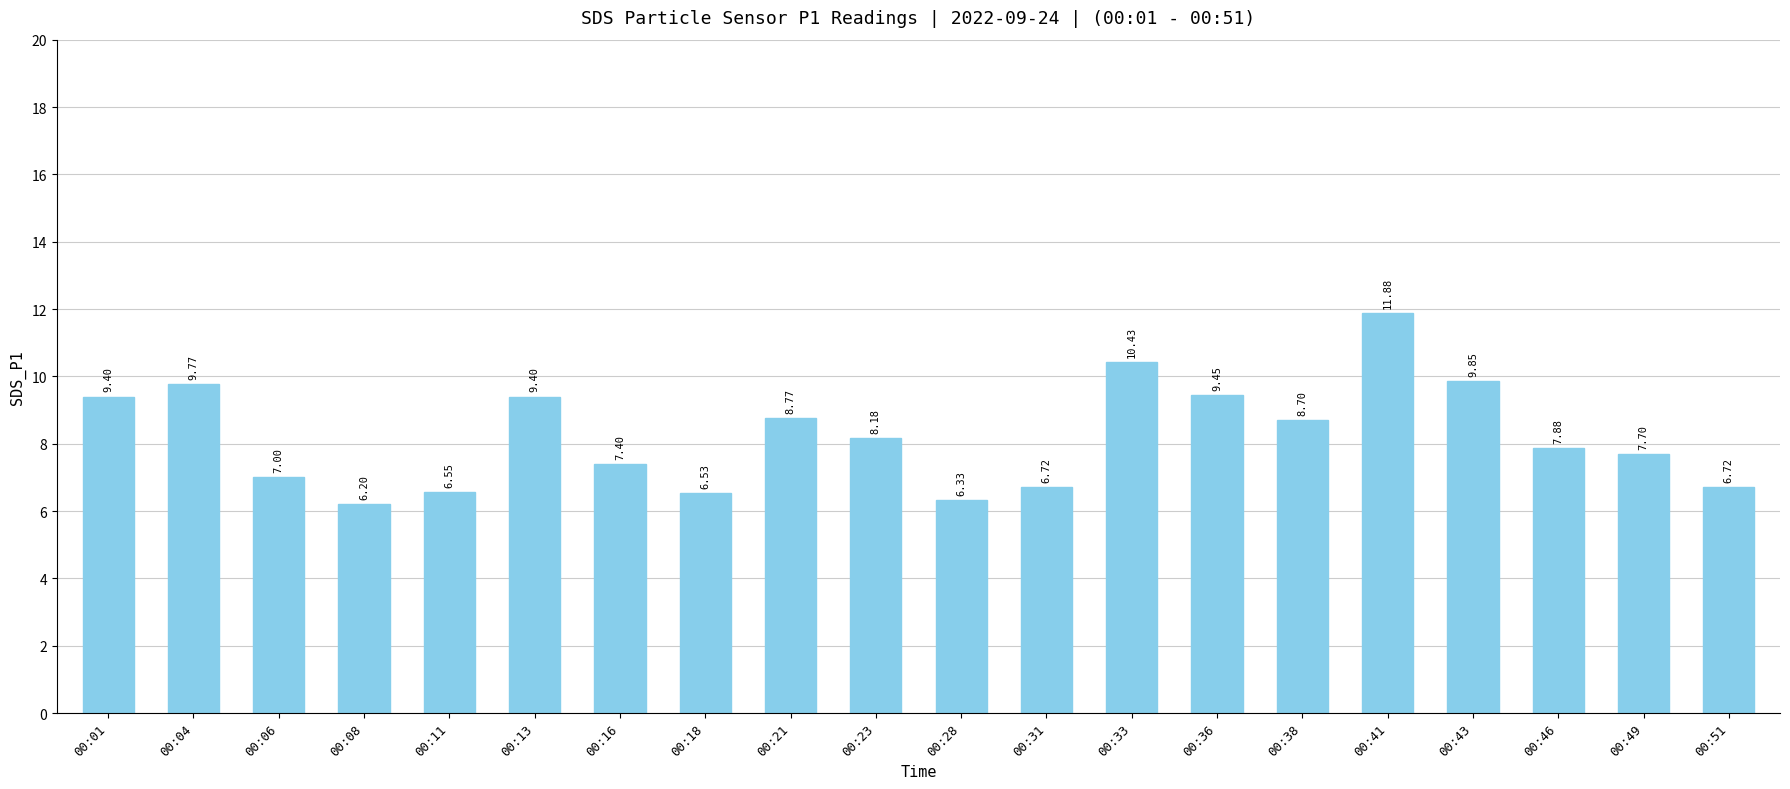

What is the difference between the maximum and minimum values?

5.7